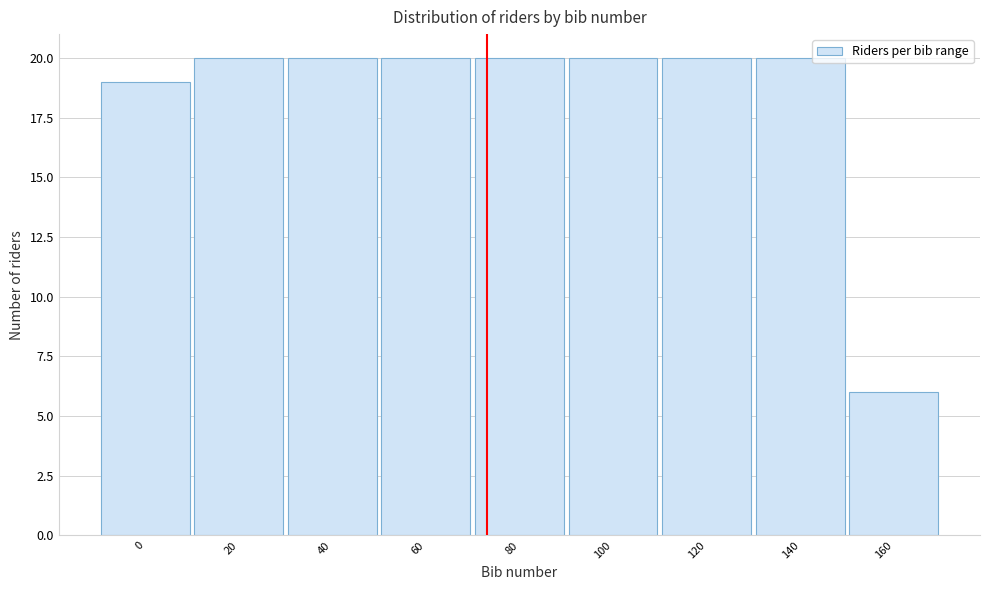

Reading right to left, transcribe all the data shown in this chart.

160=6	140=20	120=20	100=20	80=20	60=20	40=20	20=20	0=19